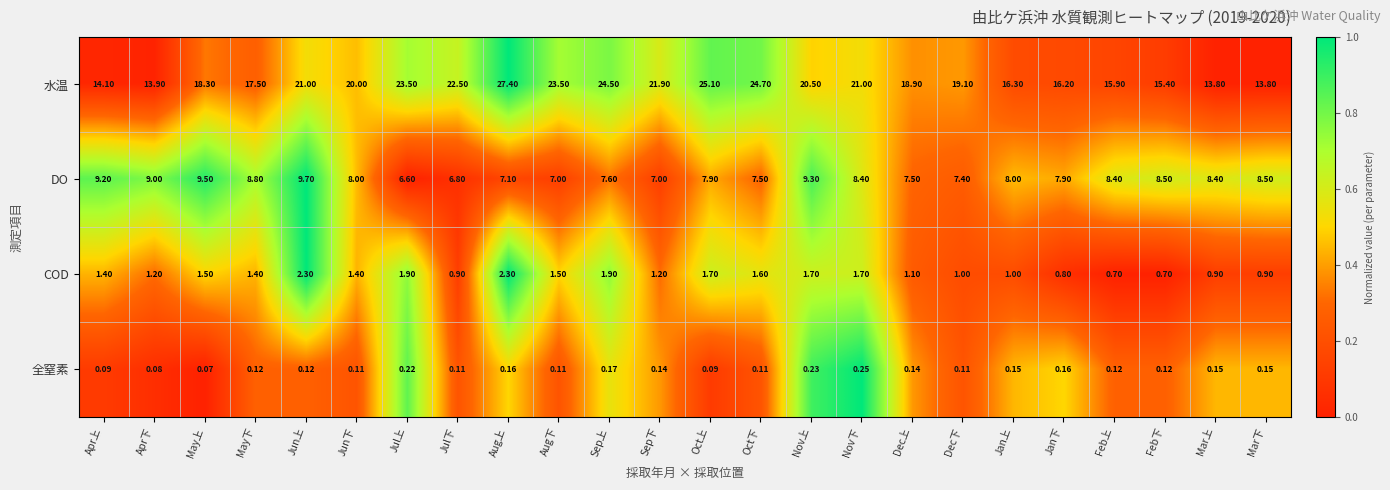

Which series has the largest range (max minus min)?

水温